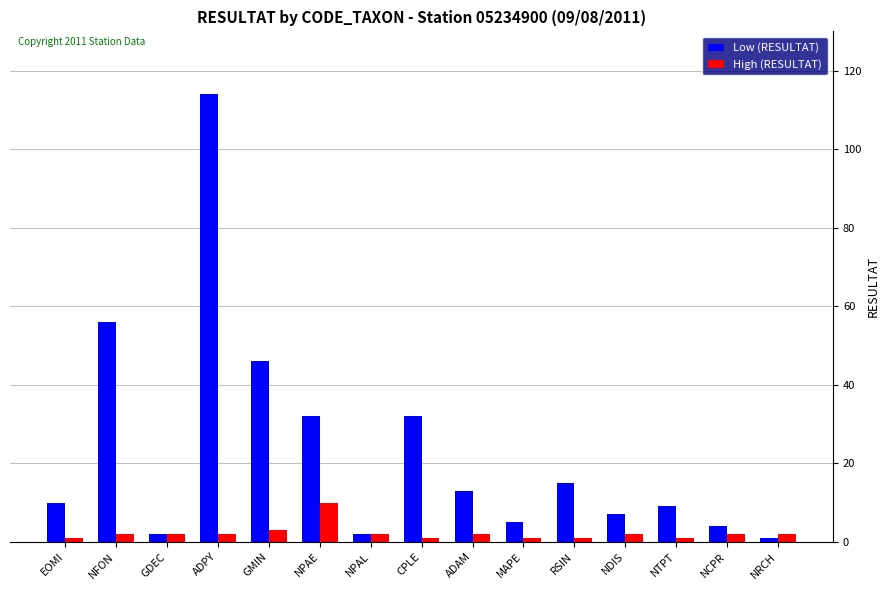

True or false: High (RESULTAT) has a value of 1 at RSIN.

True